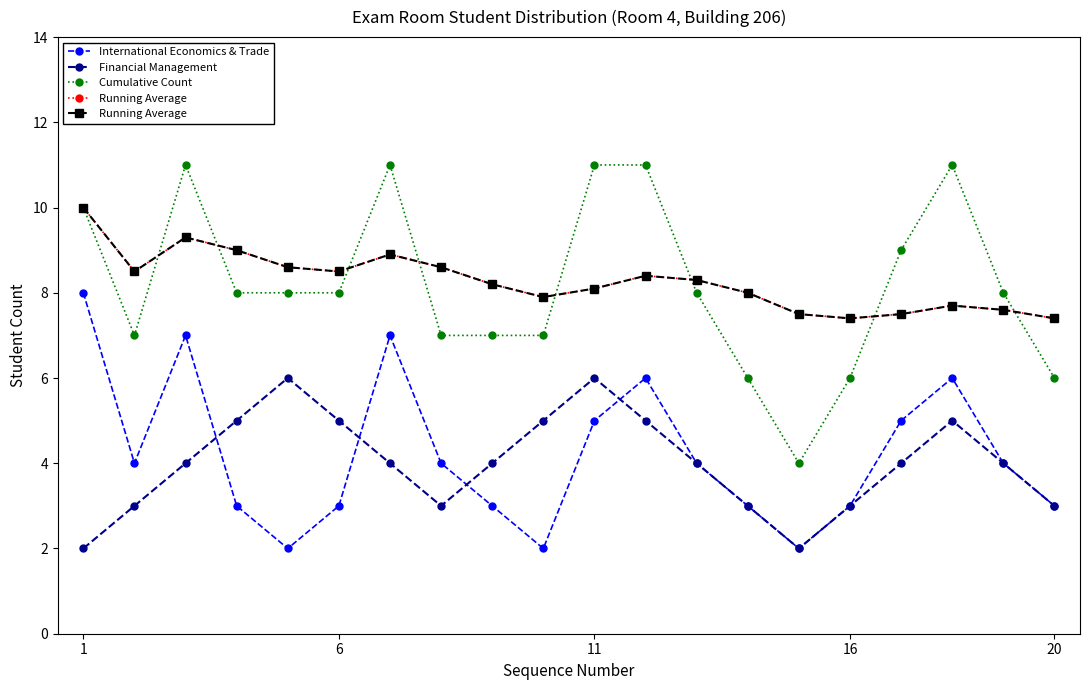

What is the difference between the maximum and minimum values in the Cumulative Count series?

7